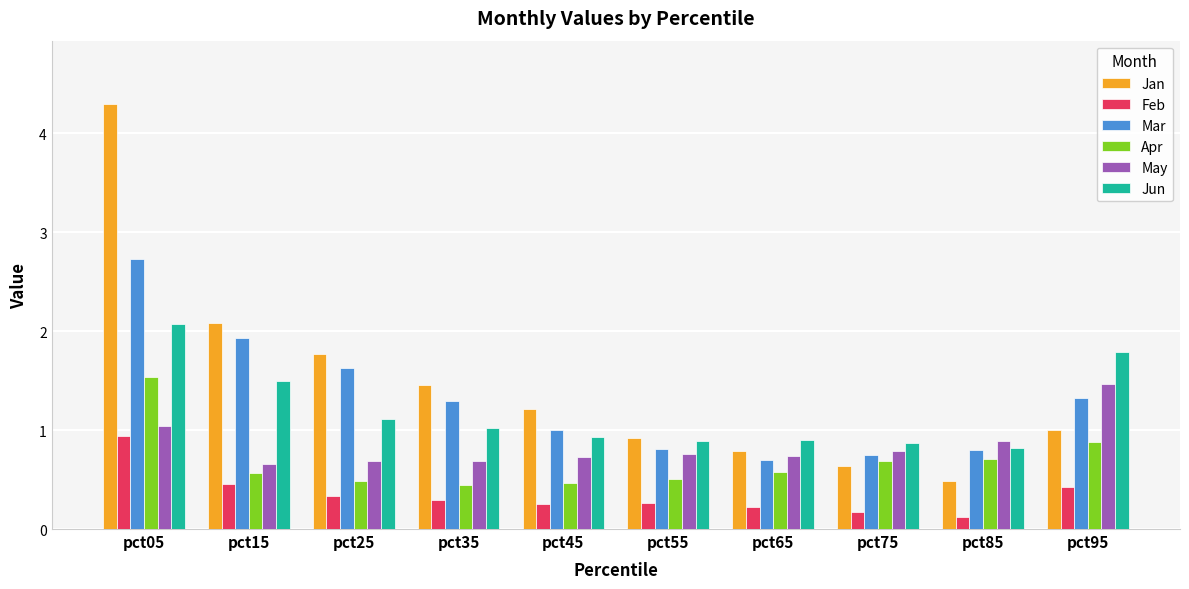

At which category is the sum across all series the highest?

pct05